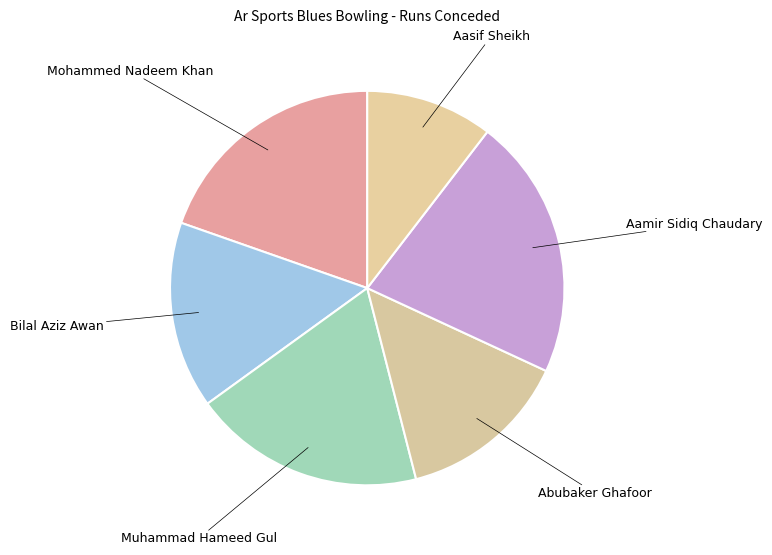

Is there any slice that represents more than half of the pie?

No